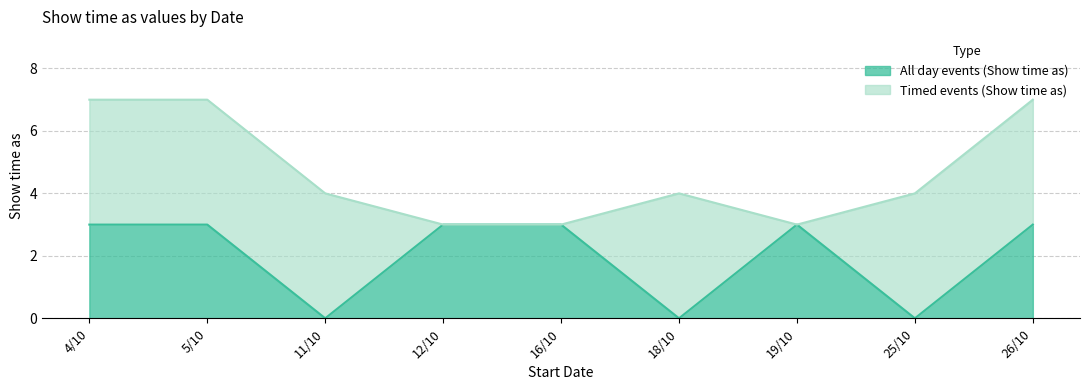

At which label is the value closest to 1?

11/10